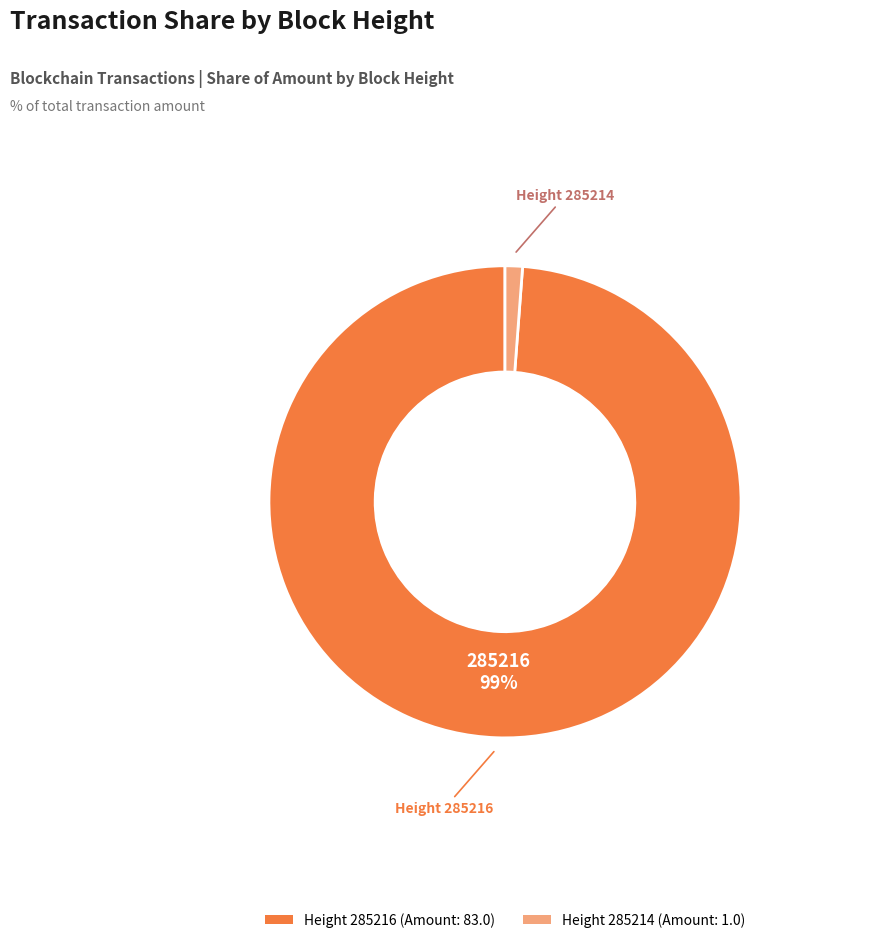

Combined, do Height 285216 (Amount: 83.0) and Height 285214 (Amount: 1.0) account for over 50%?

Yes